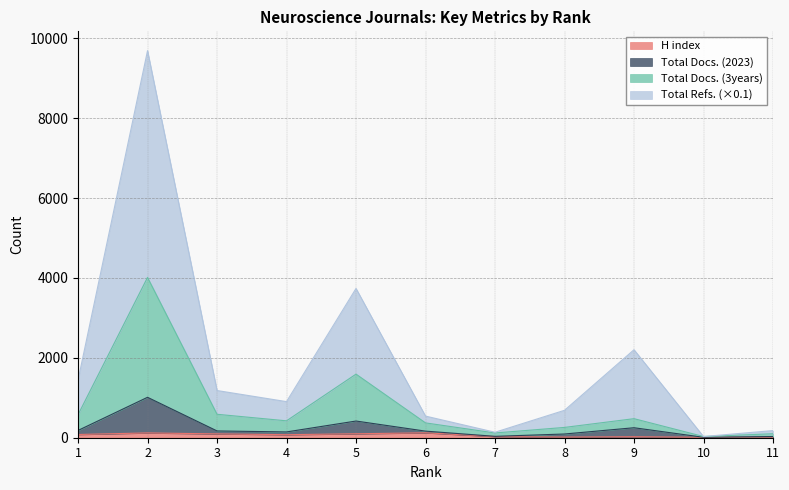

The value of Total Docs. (2023) at 5 is 4895.8. True or false?

False